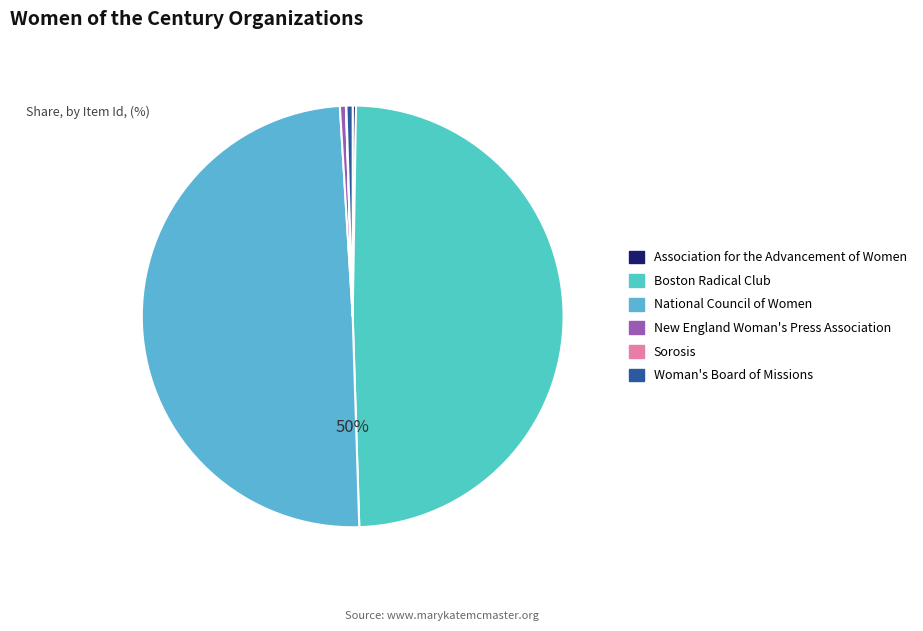

Is it true that New England Woman's Press Association is 0% of the pie?

True